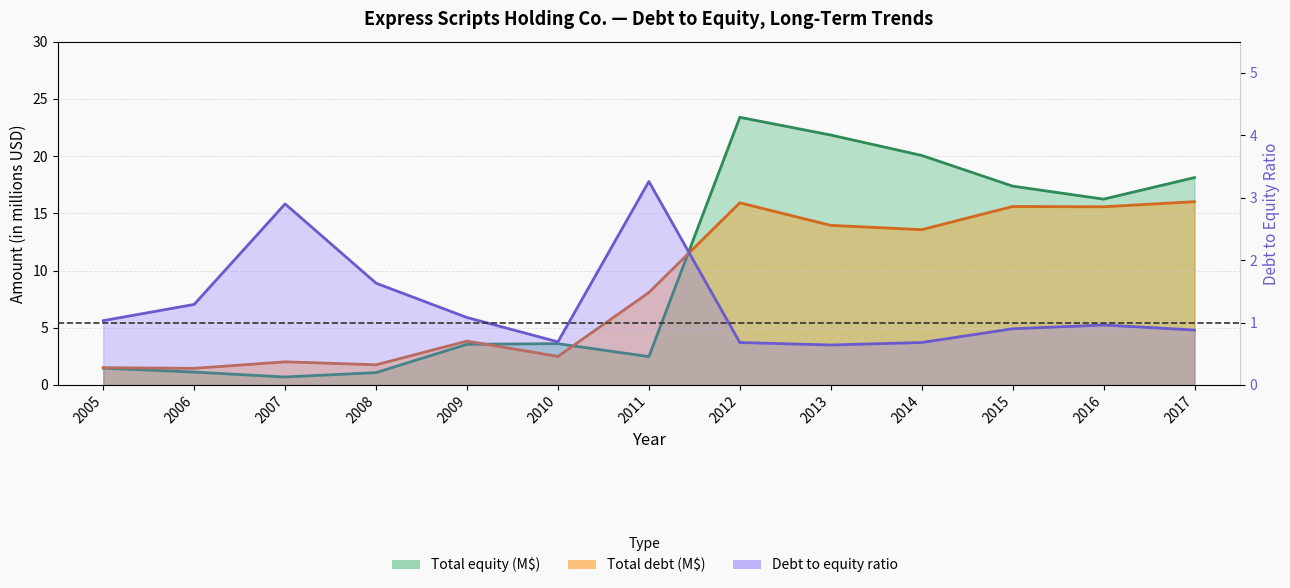

Where is Total debt nearest to the value 8?

2011